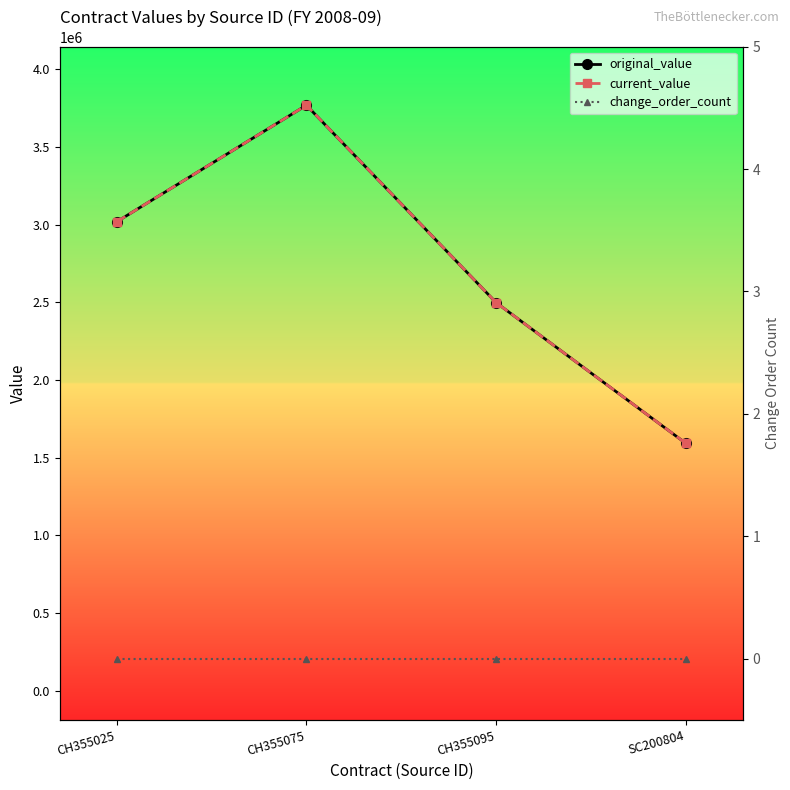

What position from the left is CH355095?

3